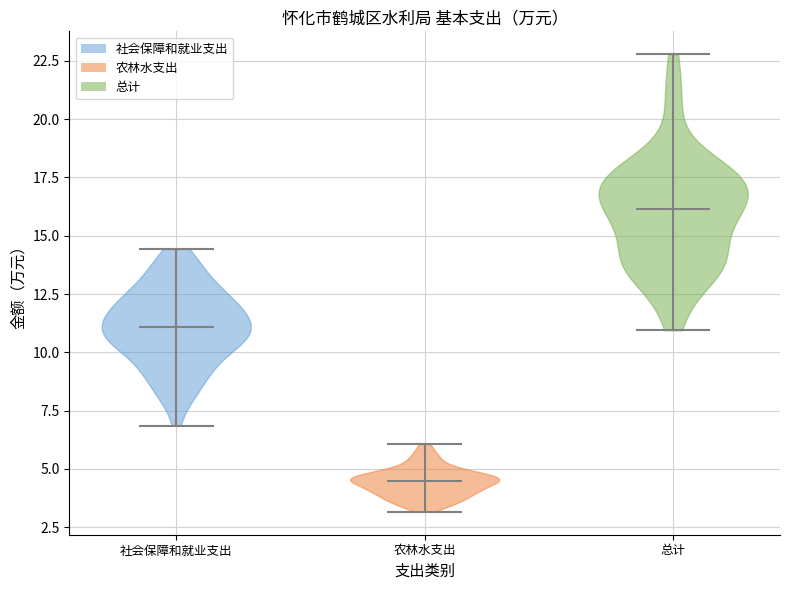

Reading left to right, read every violin against the y-axis: where its median line is, and the lowest and highest points it reaches. The values are not printed on the chart, so give them approximately, as read against the axis.

社会保障和就业支出: median line 11.0, lowest point 7.0, highest point 14.5
农林水支出: median line 4.5, lowest point 3.0, highest point 6.0
总计: median line 16.0, lowest point 11.0, highest point 23.0